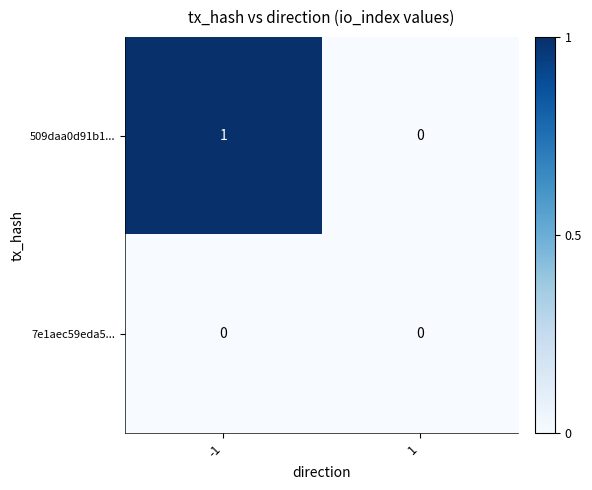

What is the sum of the 509daa0d91b1... values at 1 and -1?

1